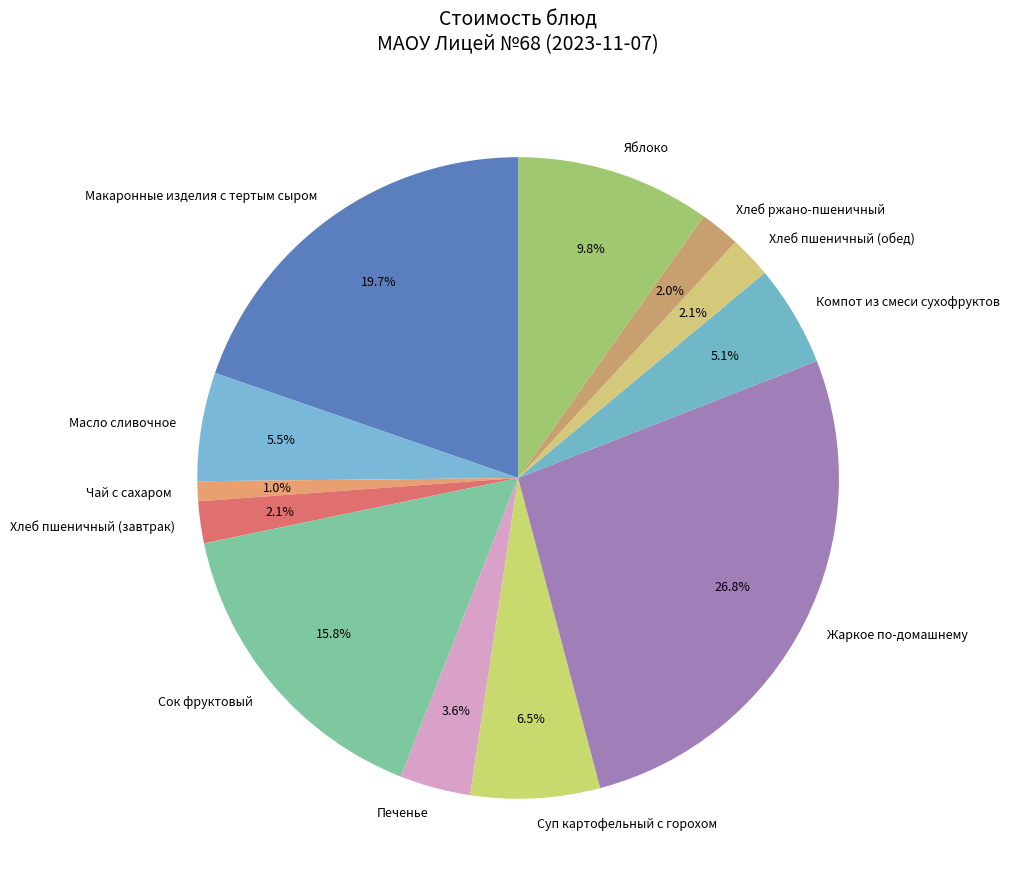

What percentage do Жаркое по-домашнему and Компот из смеси сухофруктов together represent?

31.9%